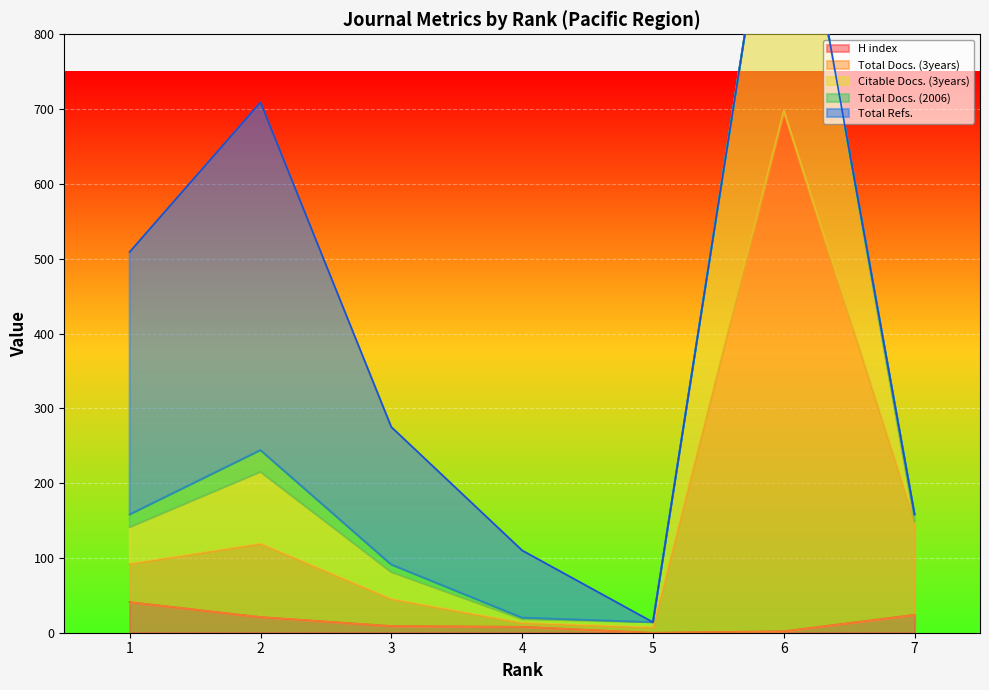

True or false: Citable Docs. (3years) and H index cross at least once.

False